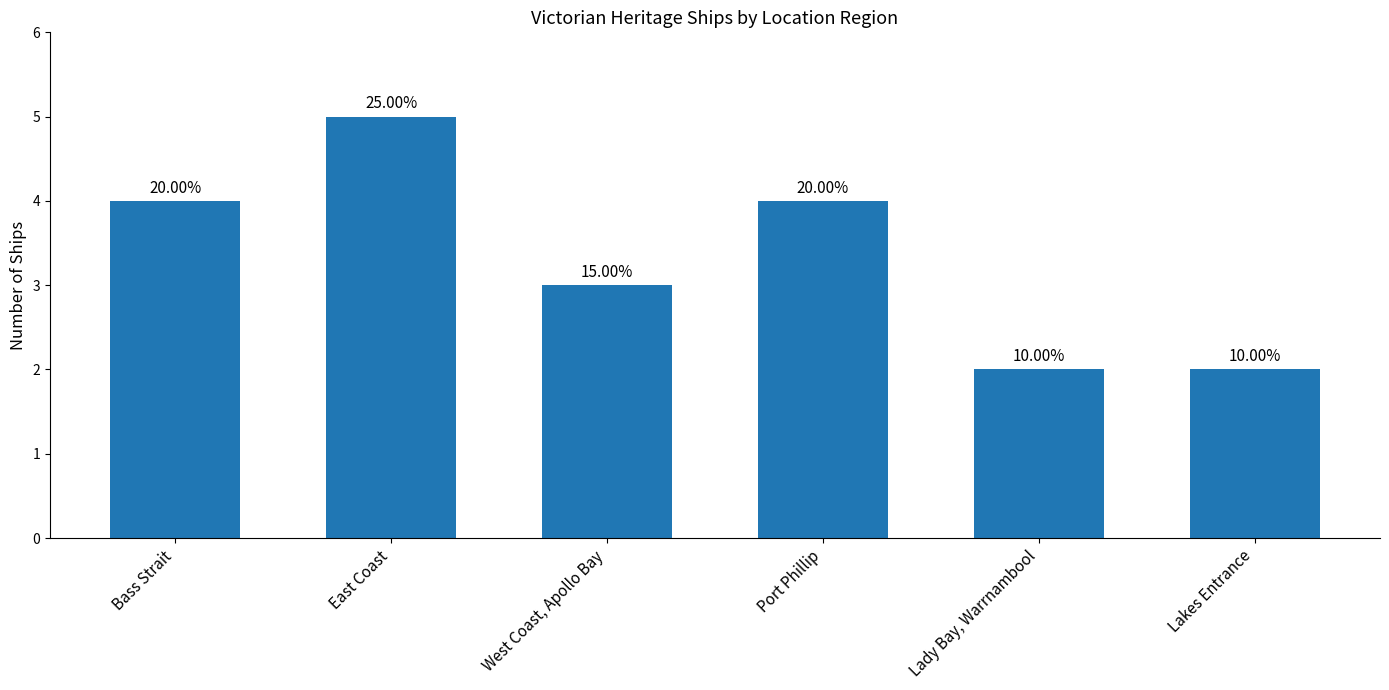

What is the sum of all values?

20